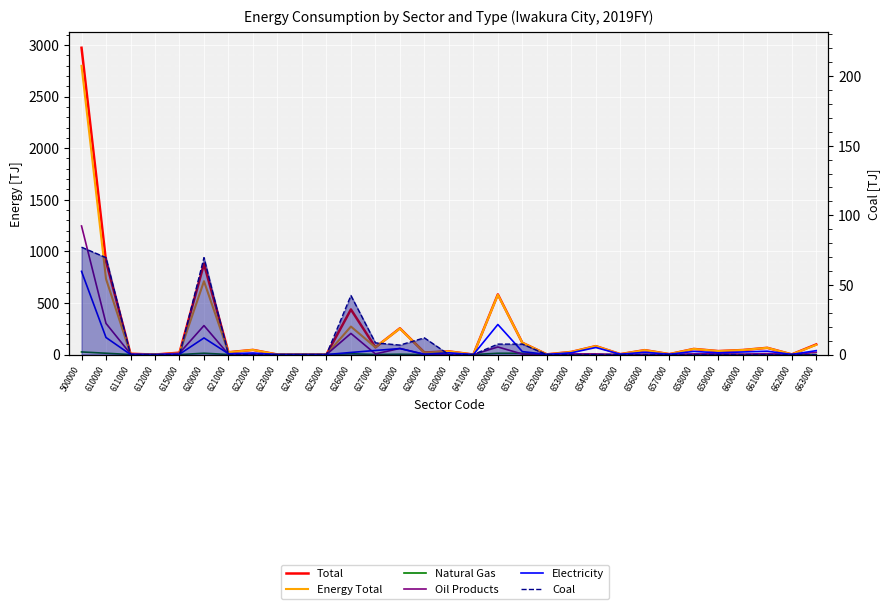

List the labels in order of Energy Total value, smallest first.

612000, 623000, 624000, 625000, 641000, 662000, 652000, 655000, 657000, 611000, 615000, 629000, 621000, 653000, 630000, 659000, 656000, 660000, 622000, 658000, 661000, 627000, 654000, 663000, 651000, 628000, 626000, 650000, 620000, 610000, 500000